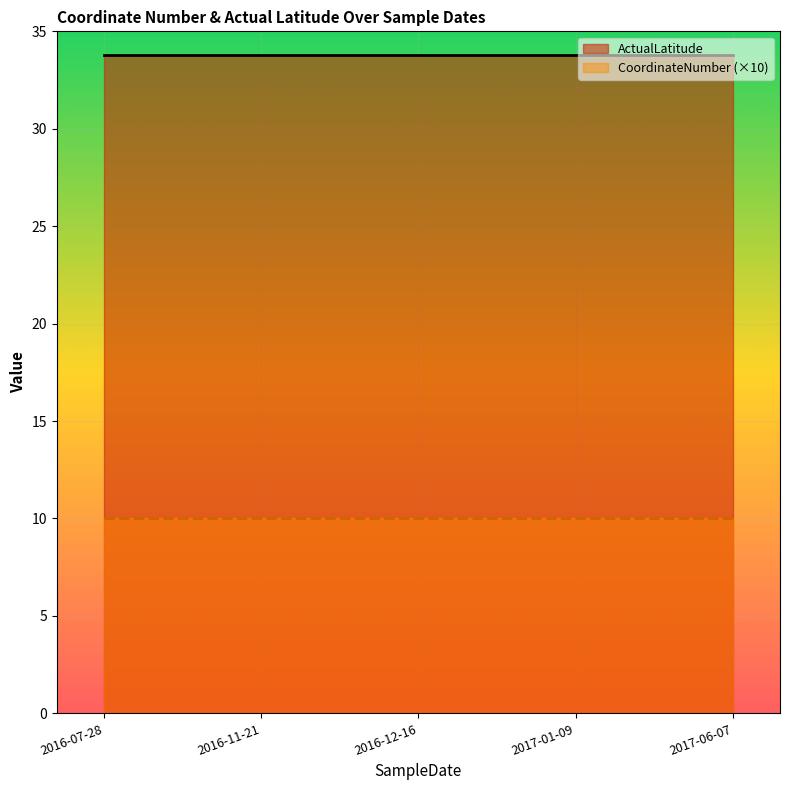

Reading left to right, extract all data points from this chart.

ActualLatitude: 33.8	33.8	33.8	33.8	33.8
CoordinateNumber (×10): 10.0	10.0	10.0	10.0	10.0